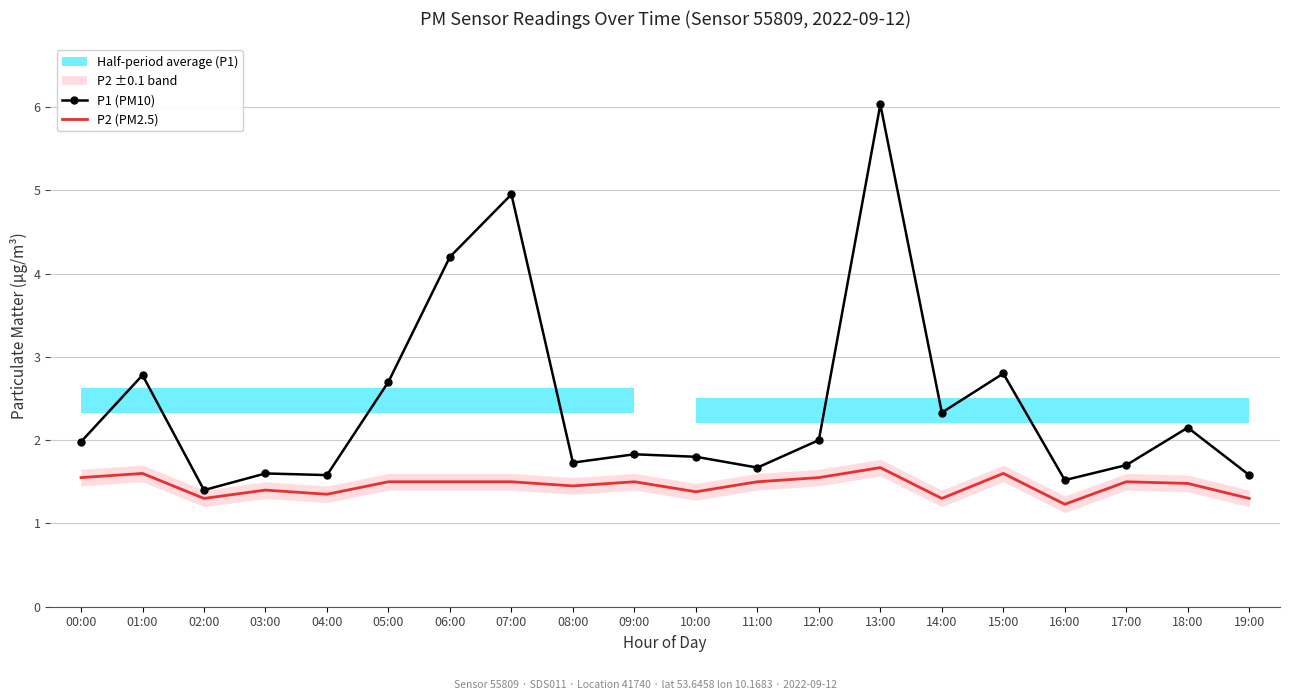

Reading left to right, extract all data points from this chart.

P1 (PM10): 00:00=2.0	01:00=2.8	02:00=1.4	03:00=1.6	04:00=1.6	05:00=2.7	06:00=4.2	07:00=5.0	08:00=1.7	09:00=1.8	10:00=1.8	11:00=1.7	12:00=2.0	13:00=6.0	14:00=2.3	15:00=2.8	16:00=1.5	17:00=1.7	18:00=2.1	19:00=1.6
P2 (PM2.5): 00:00=1.6	01:00=1.6	02:00=1.3	03:00=1.4	04:00=1.4	05:00=1.5	06:00=1.5	07:00=1.5	08:00=1.4	09:00=1.5	10:00=1.4	11:00=1.5	12:00=1.6	13:00=1.7	14:00=1.3	15:00=1.6	16:00=1.2	17:00=1.5	18:00=1.5	19:00=1.3